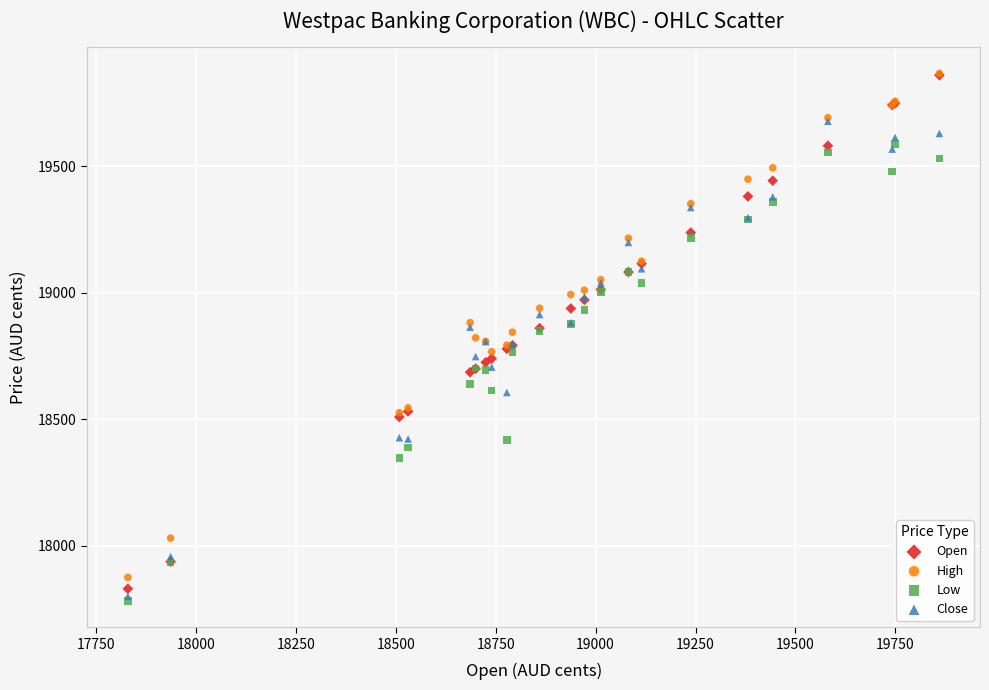

What are all the series names shown in the legend?

Open, High, Low, Close